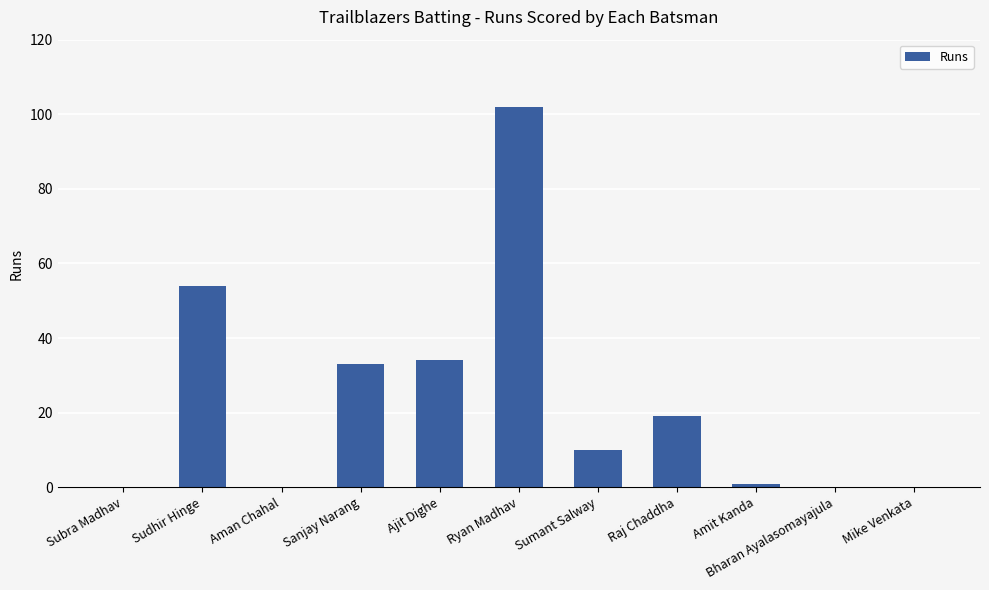

Is it true that the value at Sudhir Hinge is 25?

False